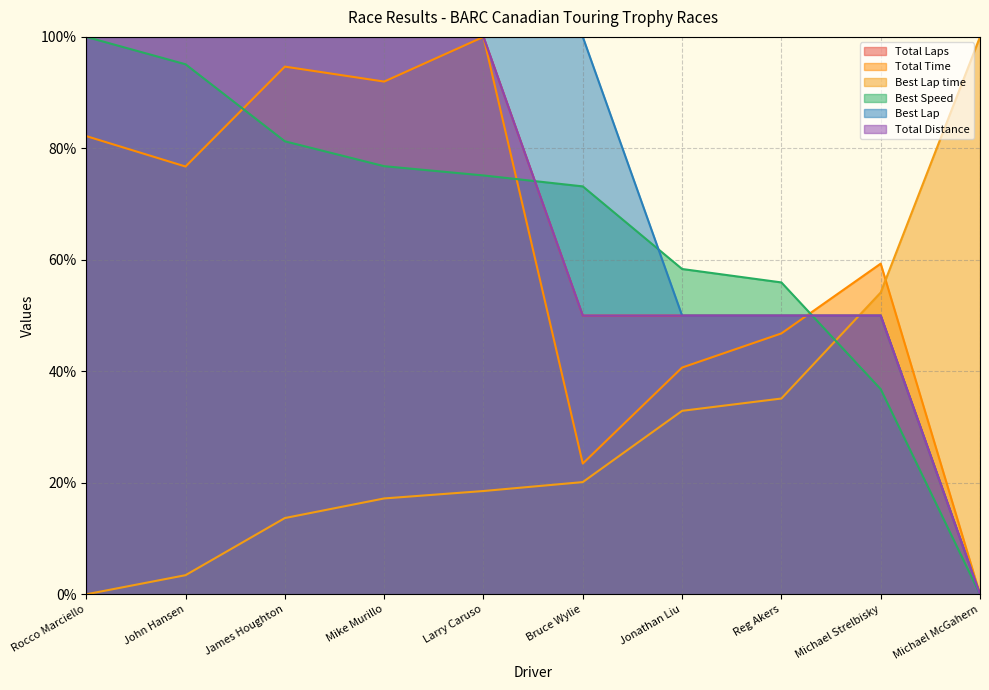

What value does the Total Laps series have at Rocco Marciello?

100.0